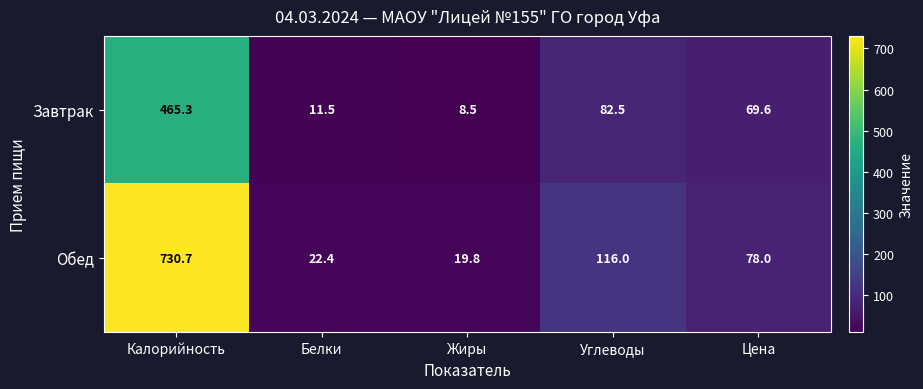

List the series in order of their overall mean, highest first.

Обед, Завтрак